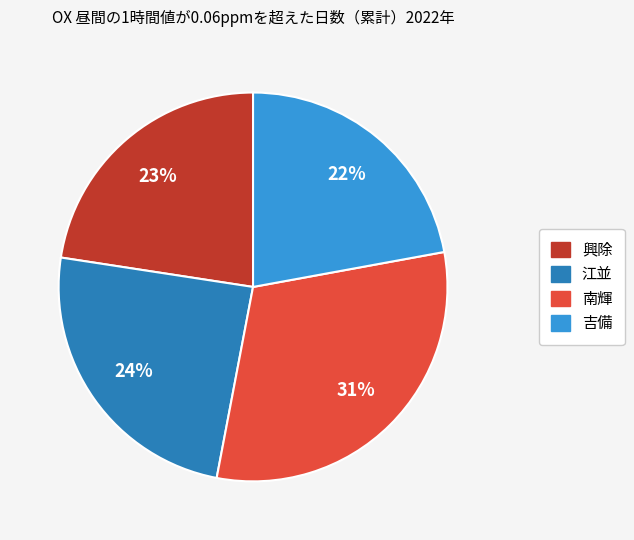

Between 興除 and 江並, which is larger?

江並